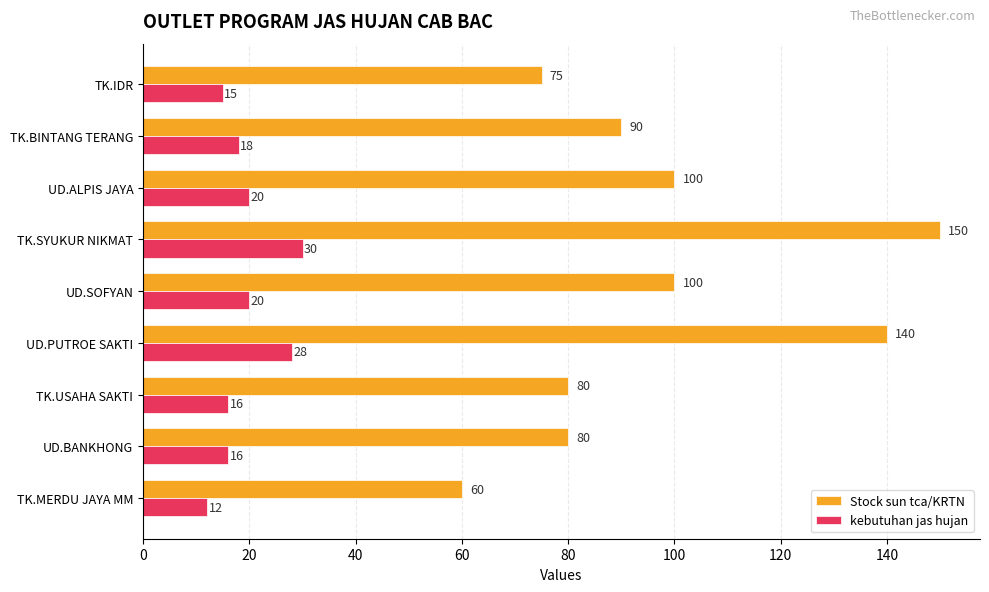

Between TK.IDR and UD.BANKHONG, which series saw the biggest shift?

Stock sun tca/KRTN